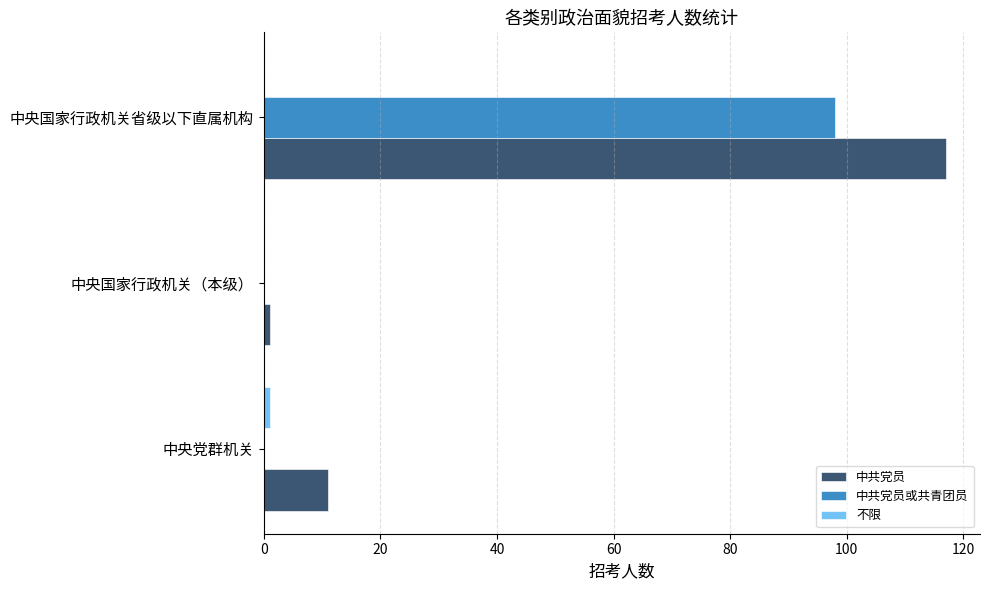

Which series has the largest total across all categories?

中共党员